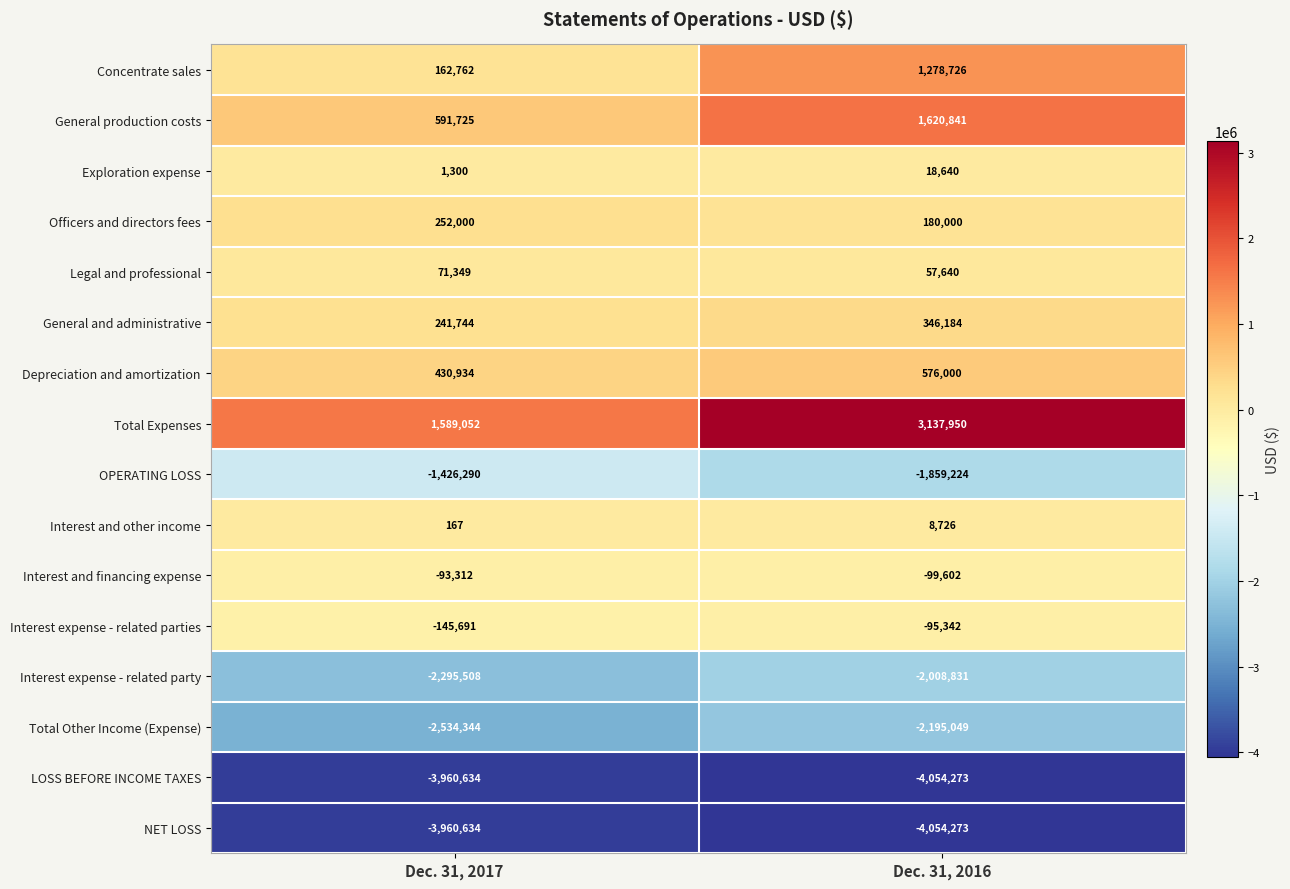

What is the spread (max minus min) of values at Dec. 31, 2017?

5549686